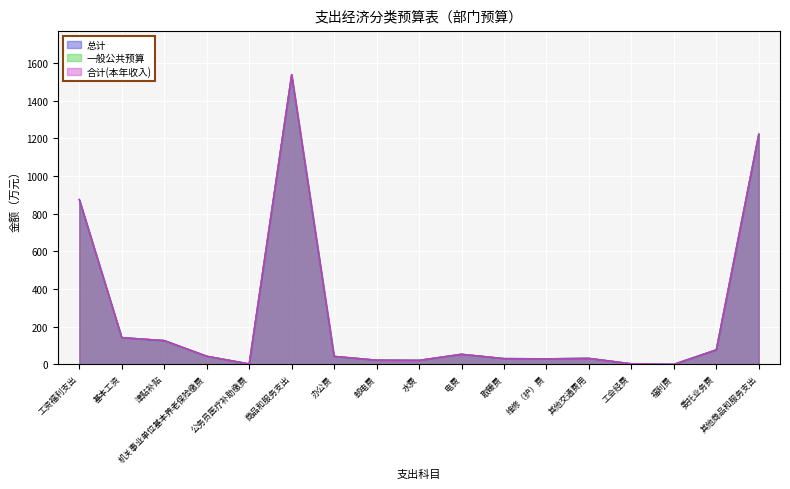

What is the value of the 合计(本年收入) point at the 15th from the left?

0.7